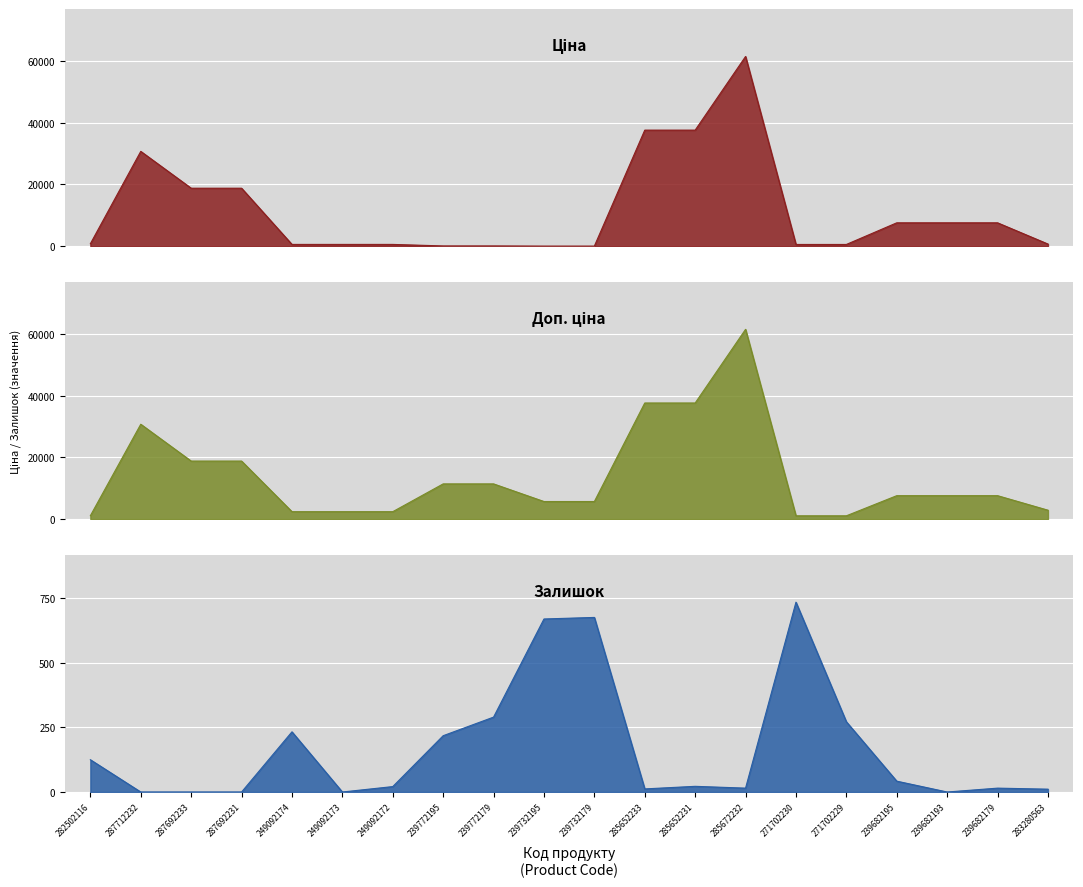

True or false: Ціна_line has a value of 603.7 at 249092174.

True